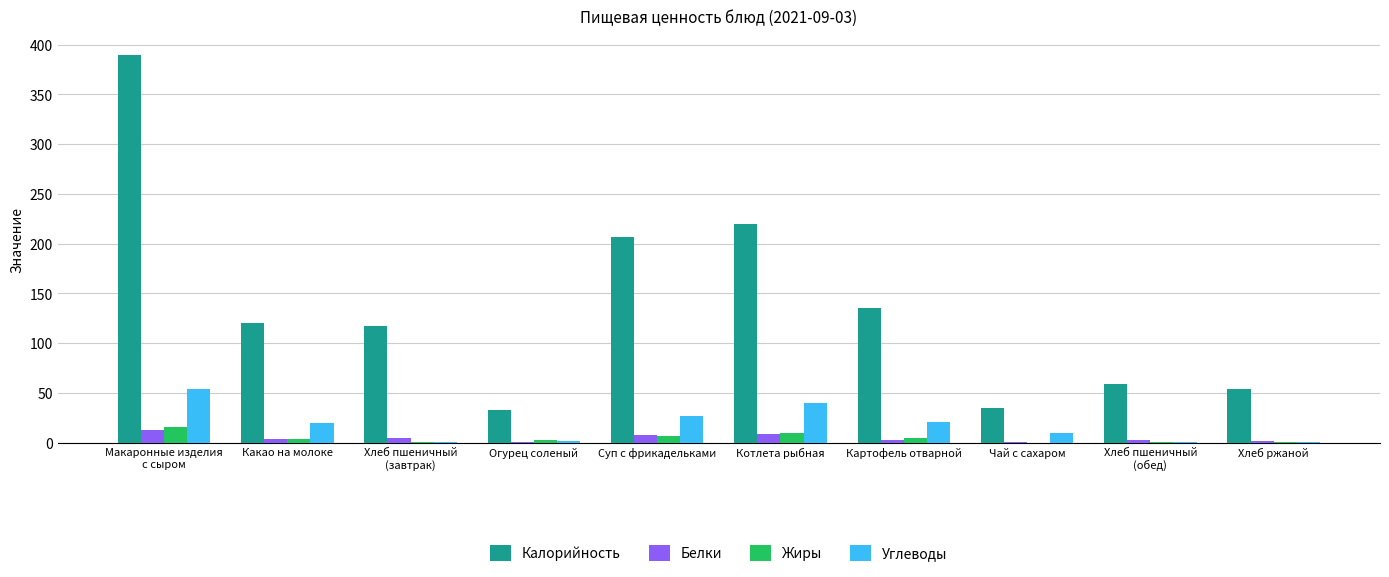

What is the average value of the Углеводы series?

17.2